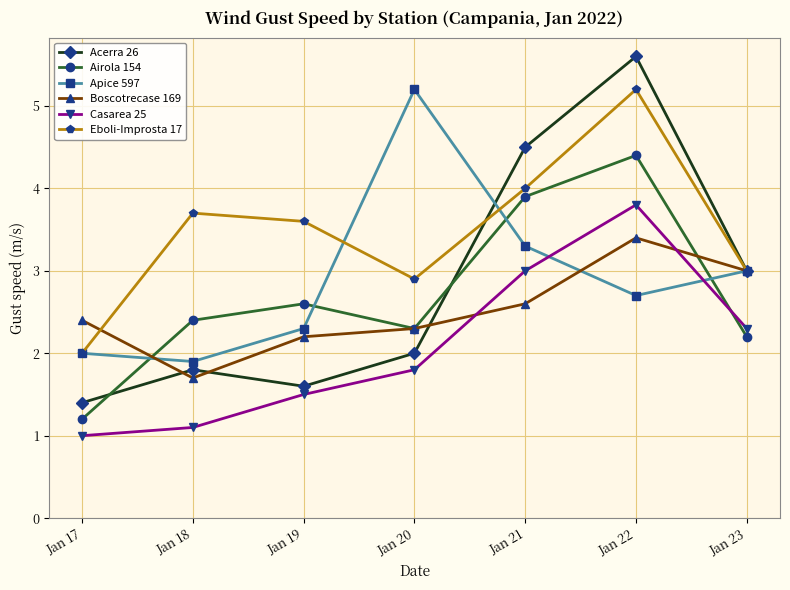

At which category does Airola 154 reach its first local peak?

Jan 19